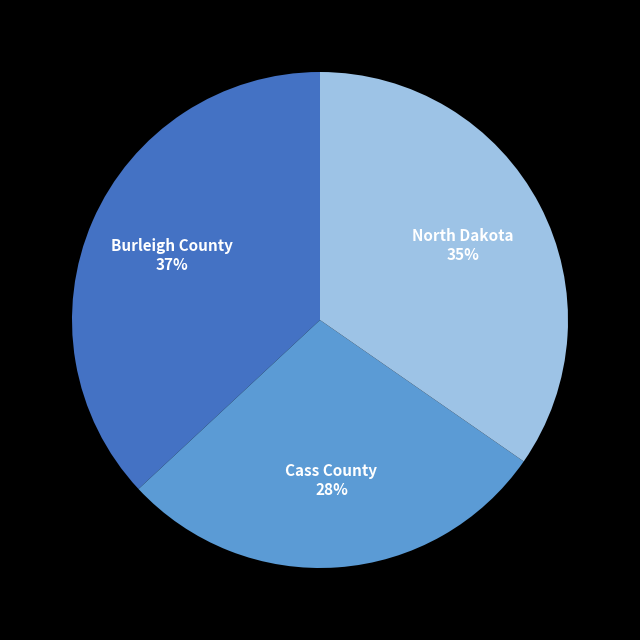

Which slice is the smallest?

Cass County